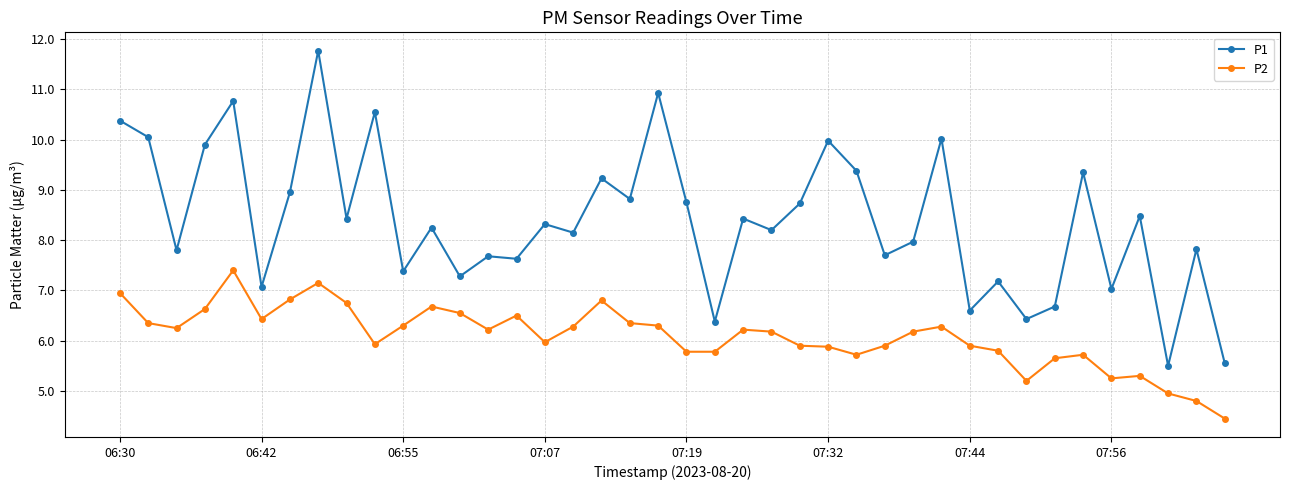

What is the value of the P2 point at the 22nd from the left?

5.8